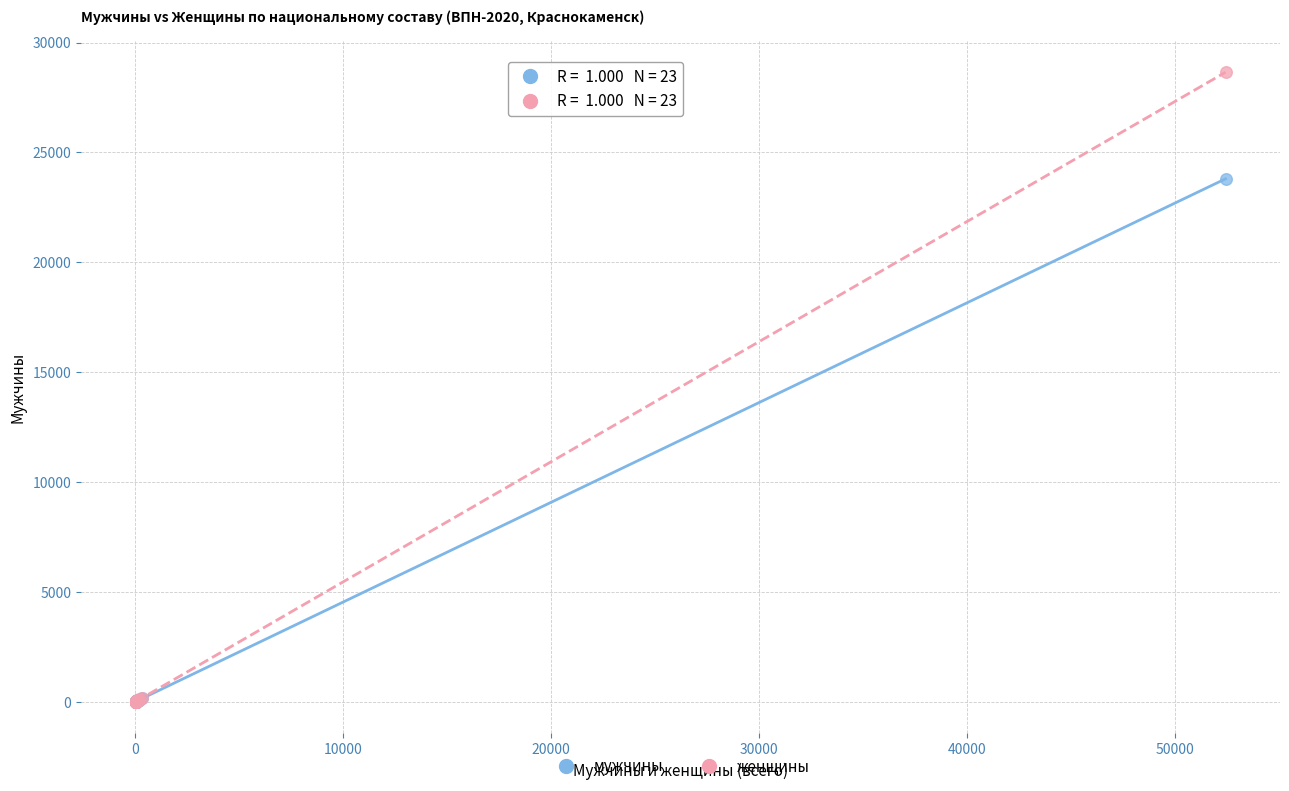

Across all series, what Y value is closest to 14324?

23798